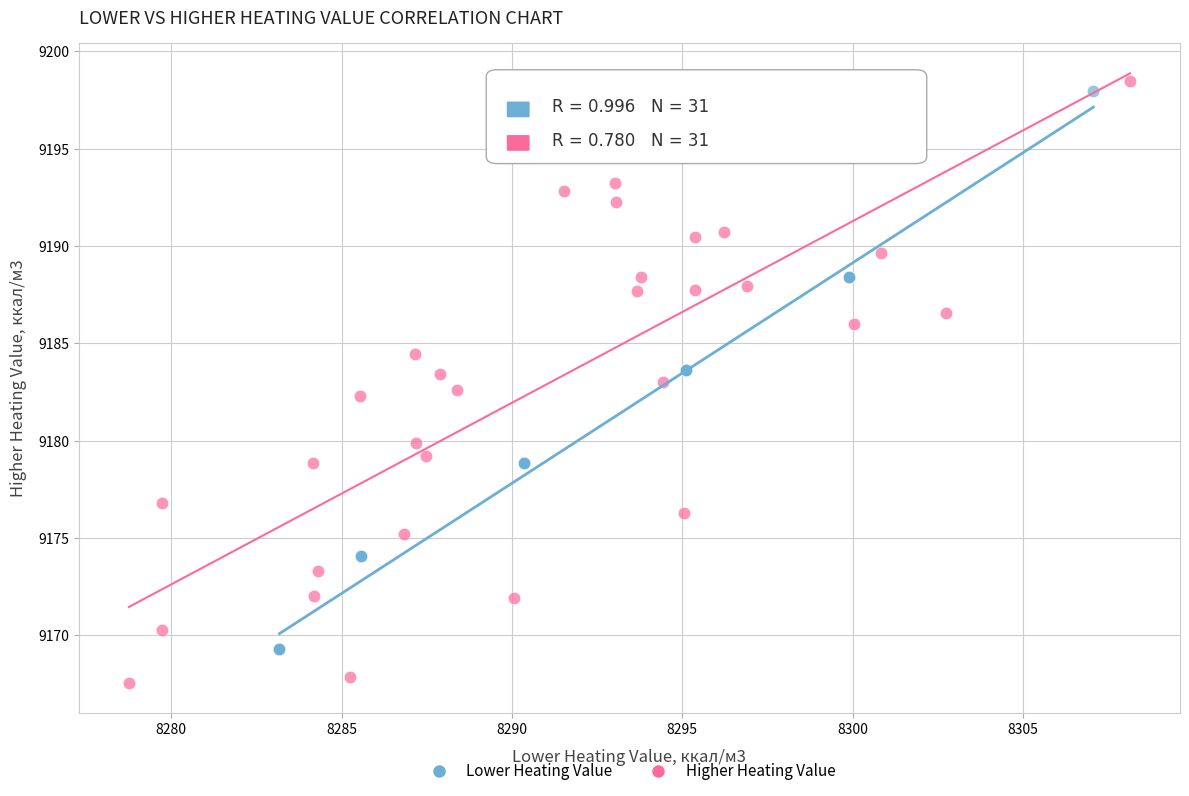

Which series has the widest spread of Y values?

Higher Heating Value